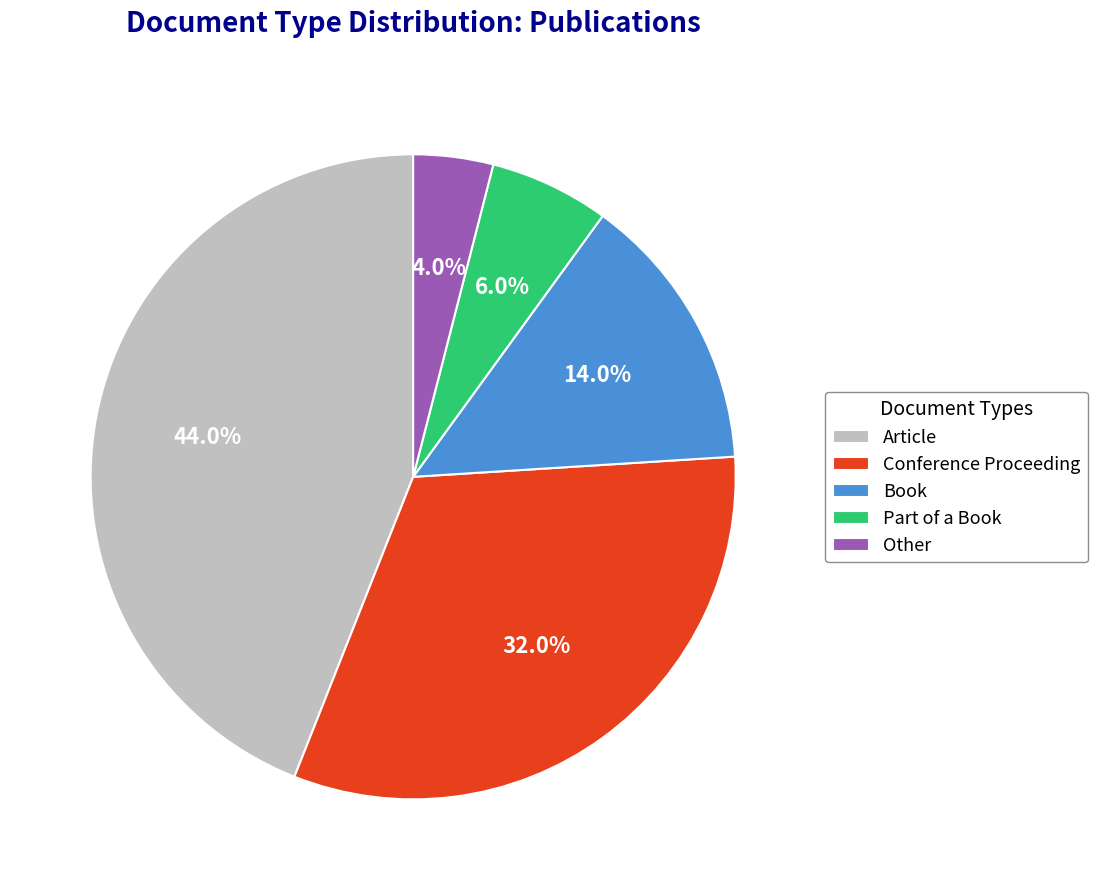

To the nearest percent, what is the combined percentage of Part of a Book and Conference Proceeding?

38%